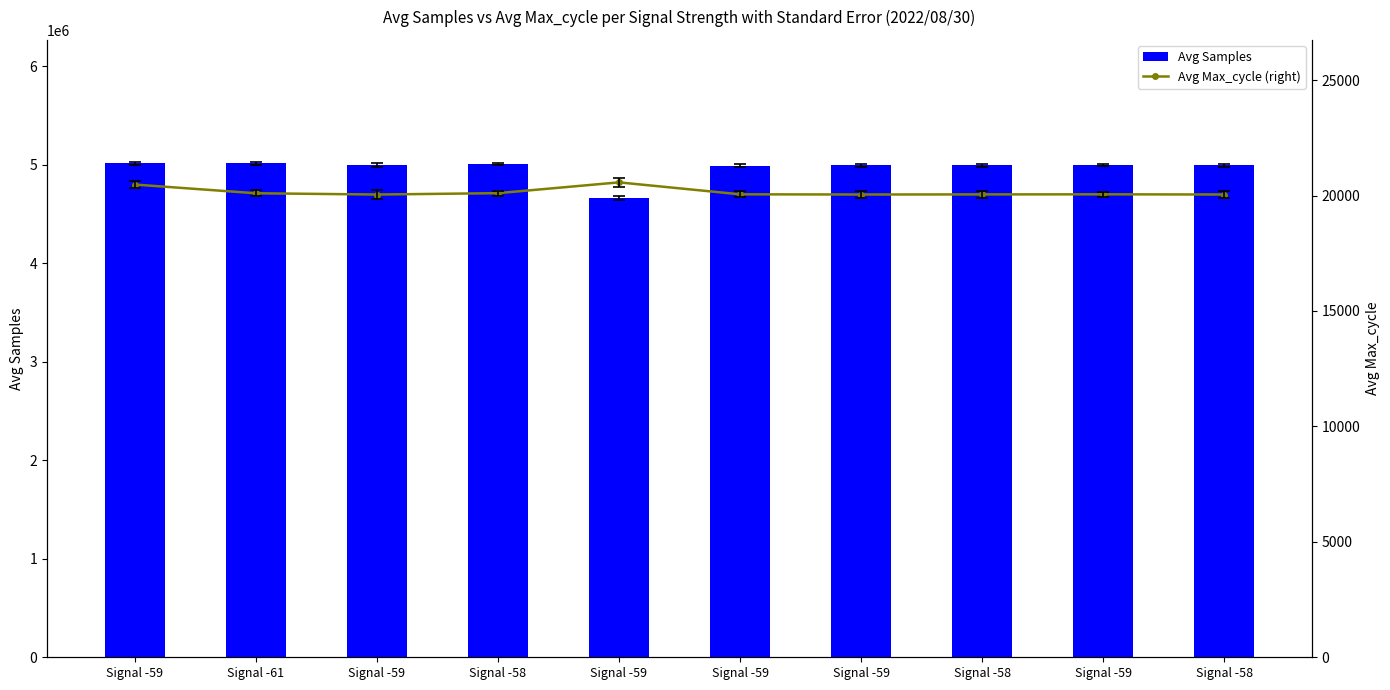

How many groups of bars are there?

10